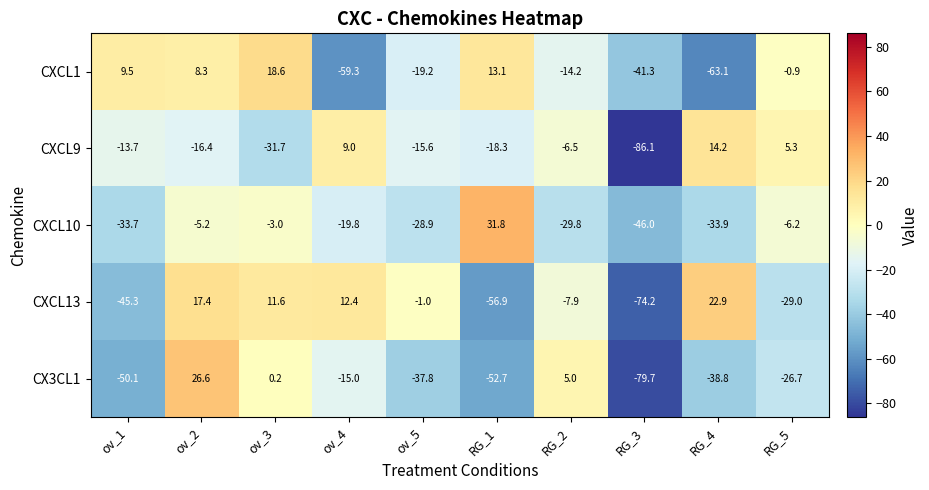

Which label corresponds to the largest value in the chart?

RG_1